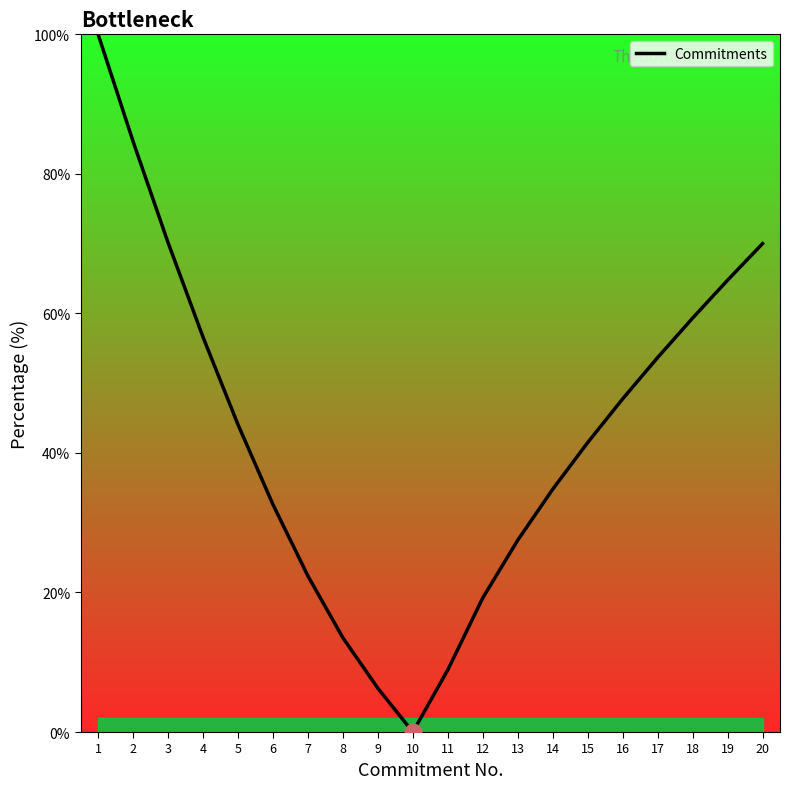

At which label does the data first exceed 44?

1